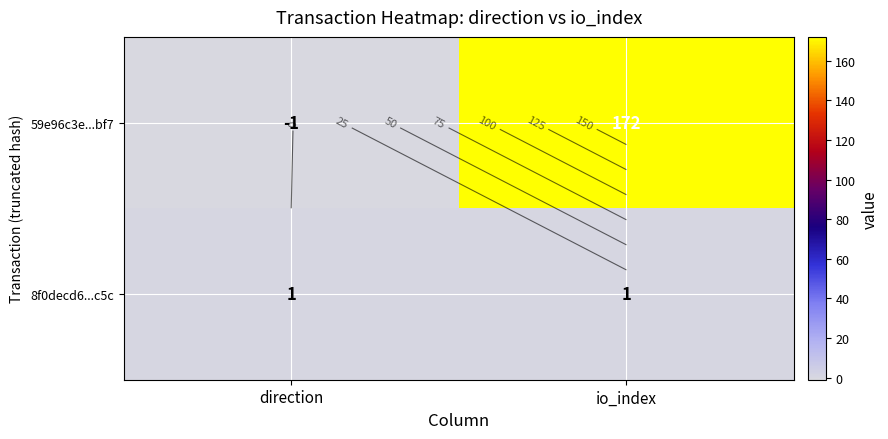

What is the total value across all series at io_index?

173